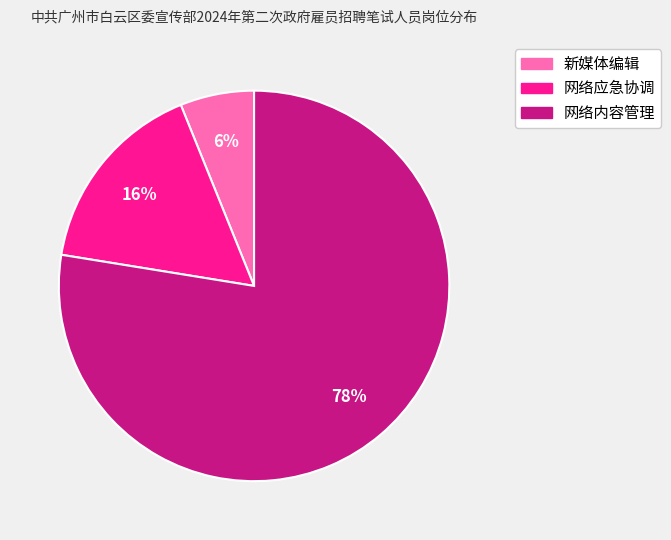

Is there any slice that represents more than half of the pie?

Yes